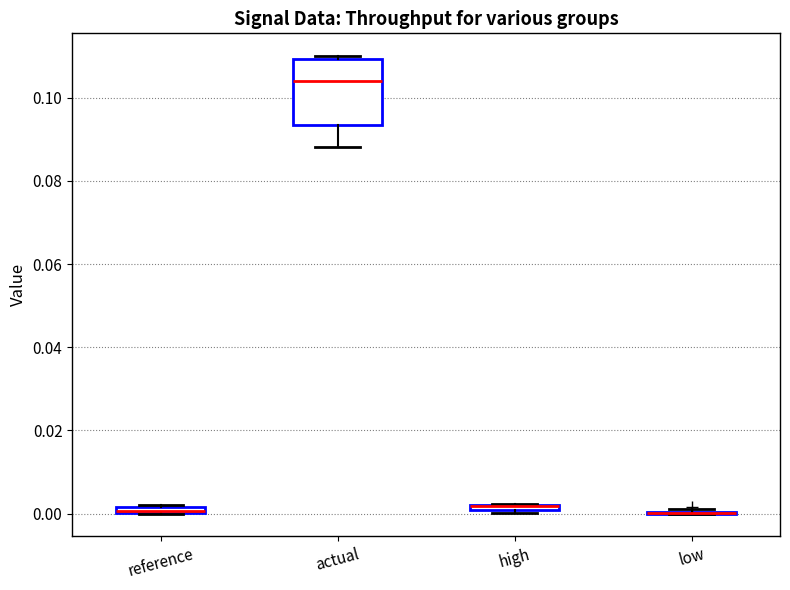

Which box is the tallest, from its lower edge to its upper edge?

actual